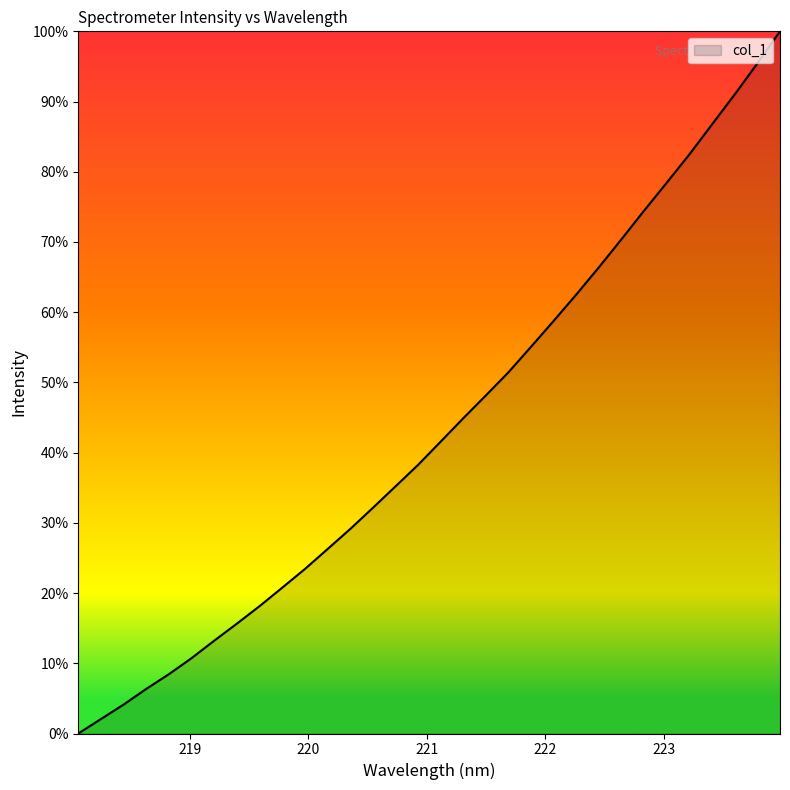

What is the maximum value shown in the chart?

100.0